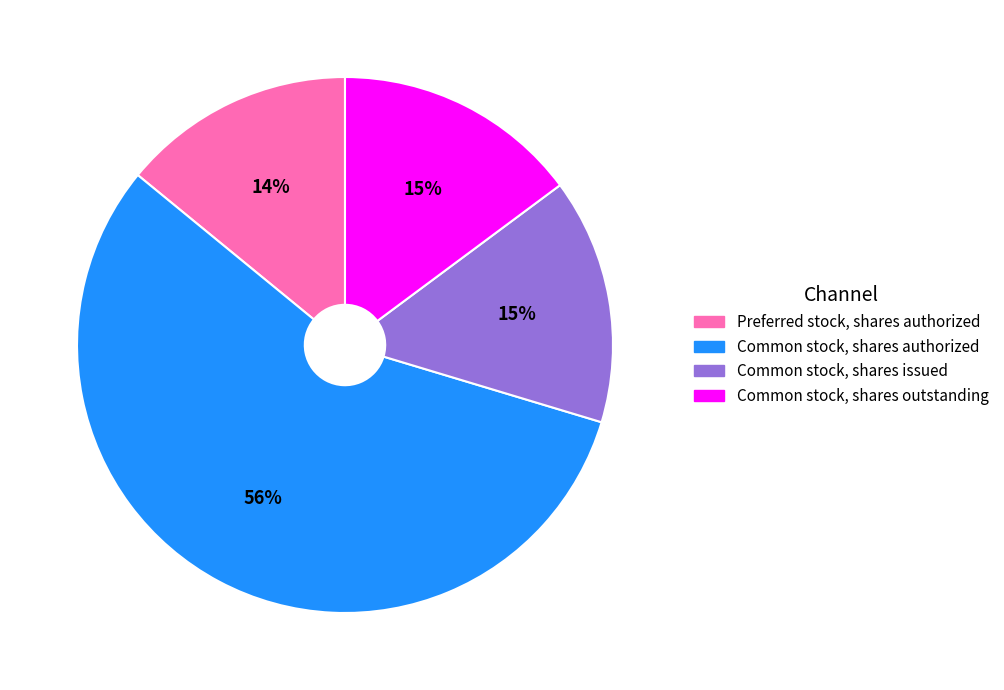

Count the number of slices in the pie.

4